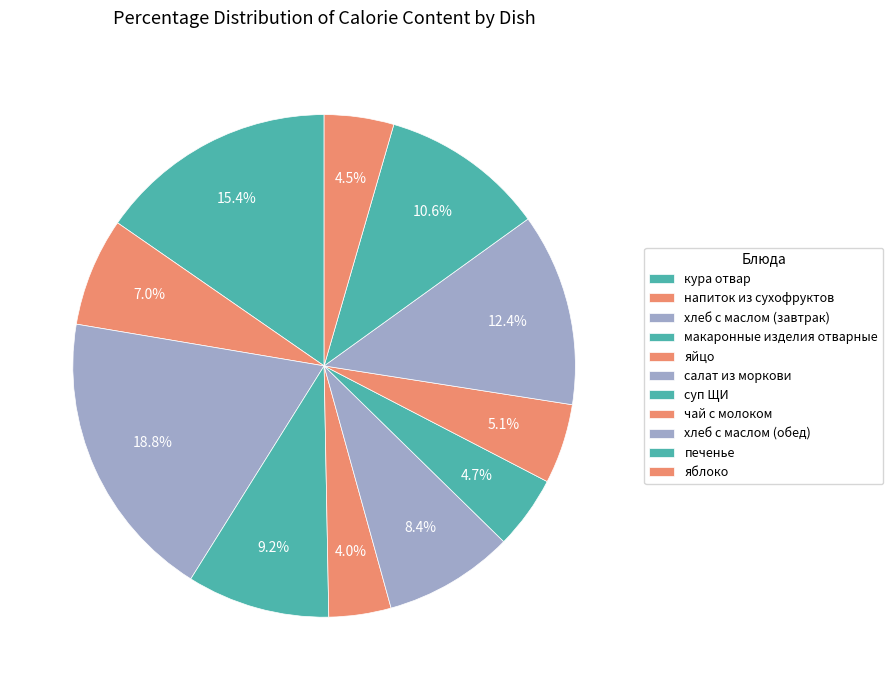

Count the number of slices in the pie.

11